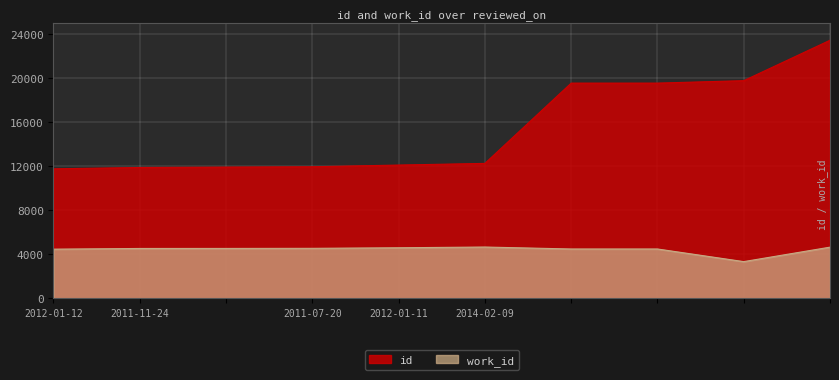

Between 2014-02-09 and 2011-07-20, which is larger?

2014-02-09